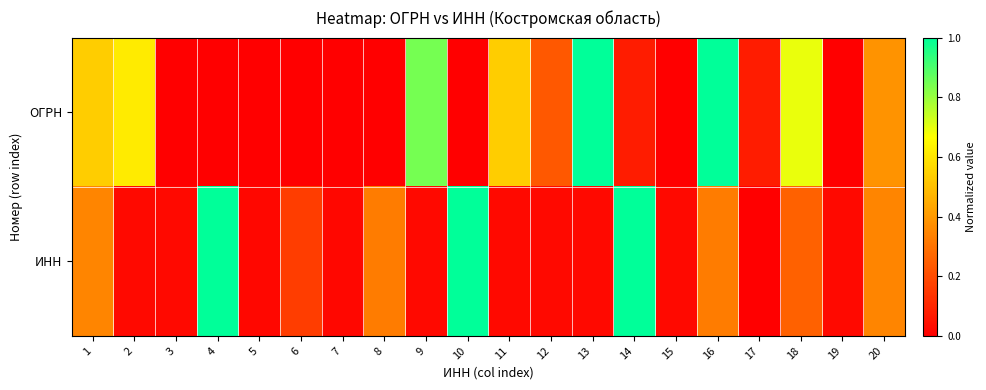

Which has a higher value, 8 or 2?

2